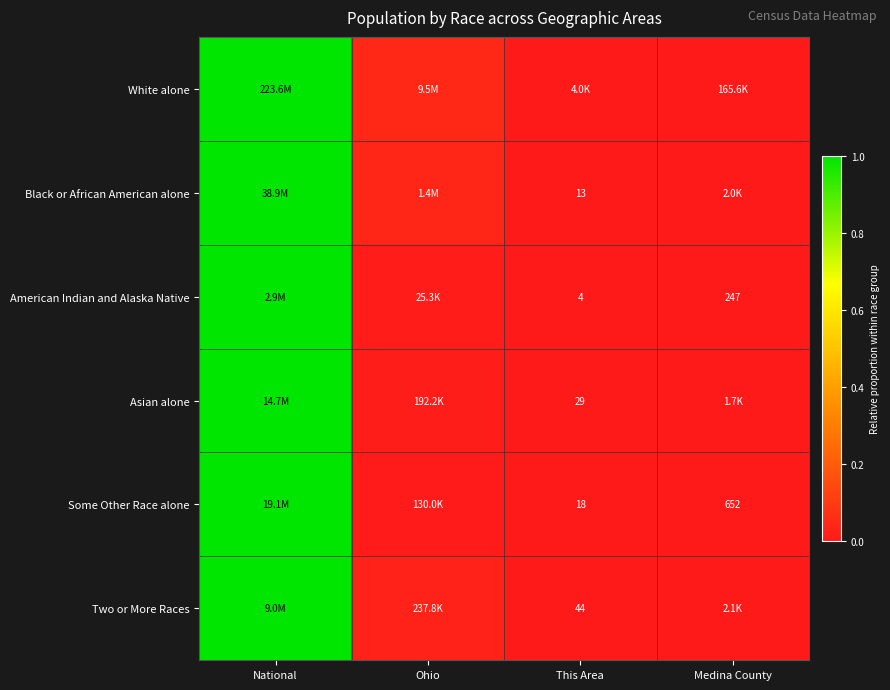

The value of Some Other Race alone at This Area is 0.0. True or false?

False